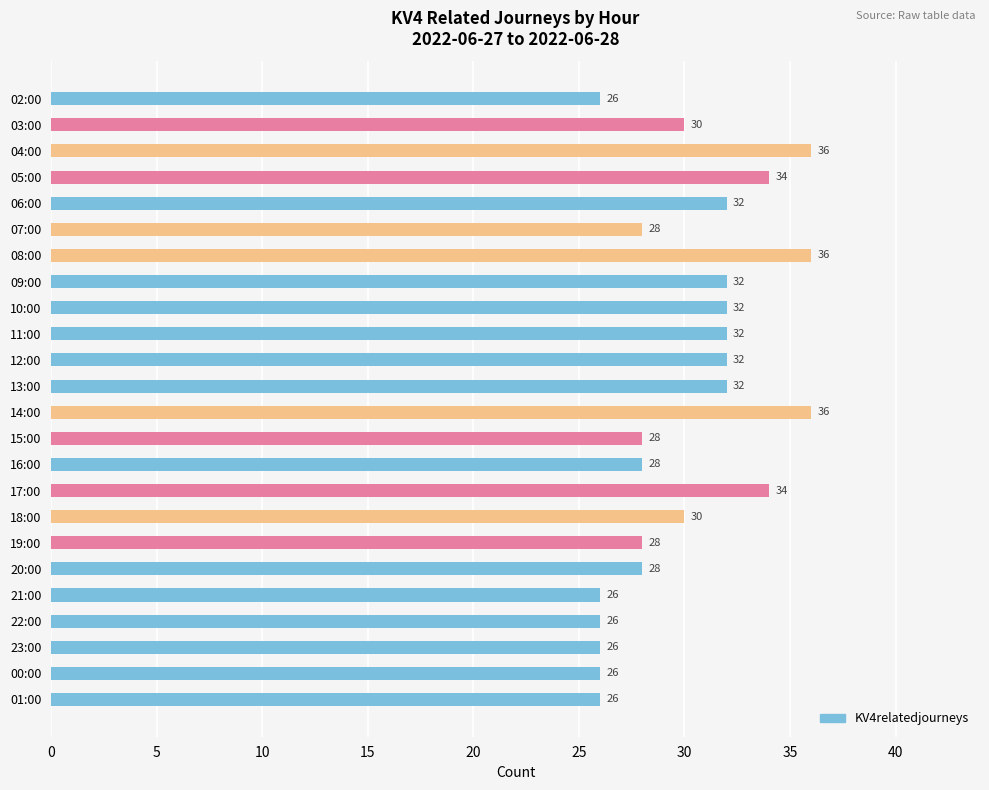

Are the bars horizontal?

Yes